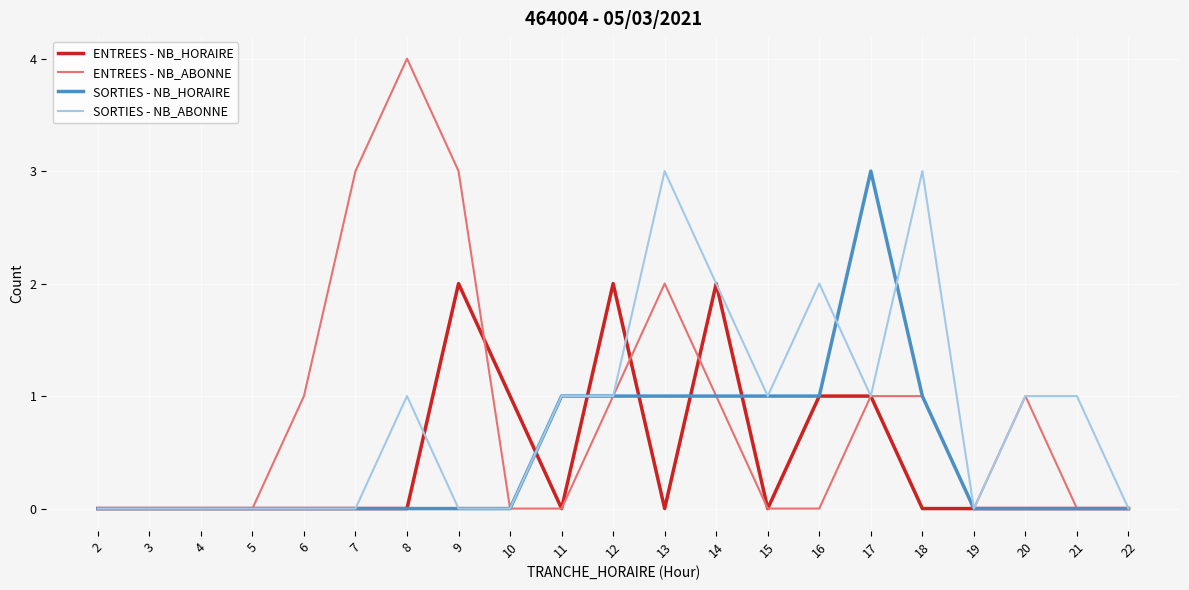

What is the sum of all SORTIES - NB_HORAIRE values?

10